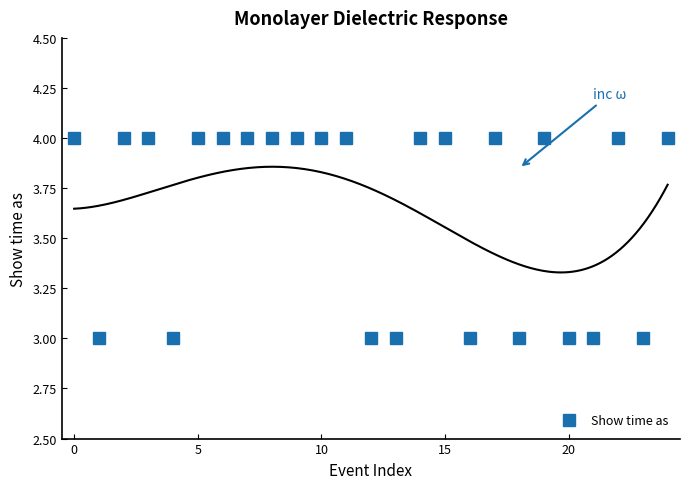

How many data points are less than 4?

9